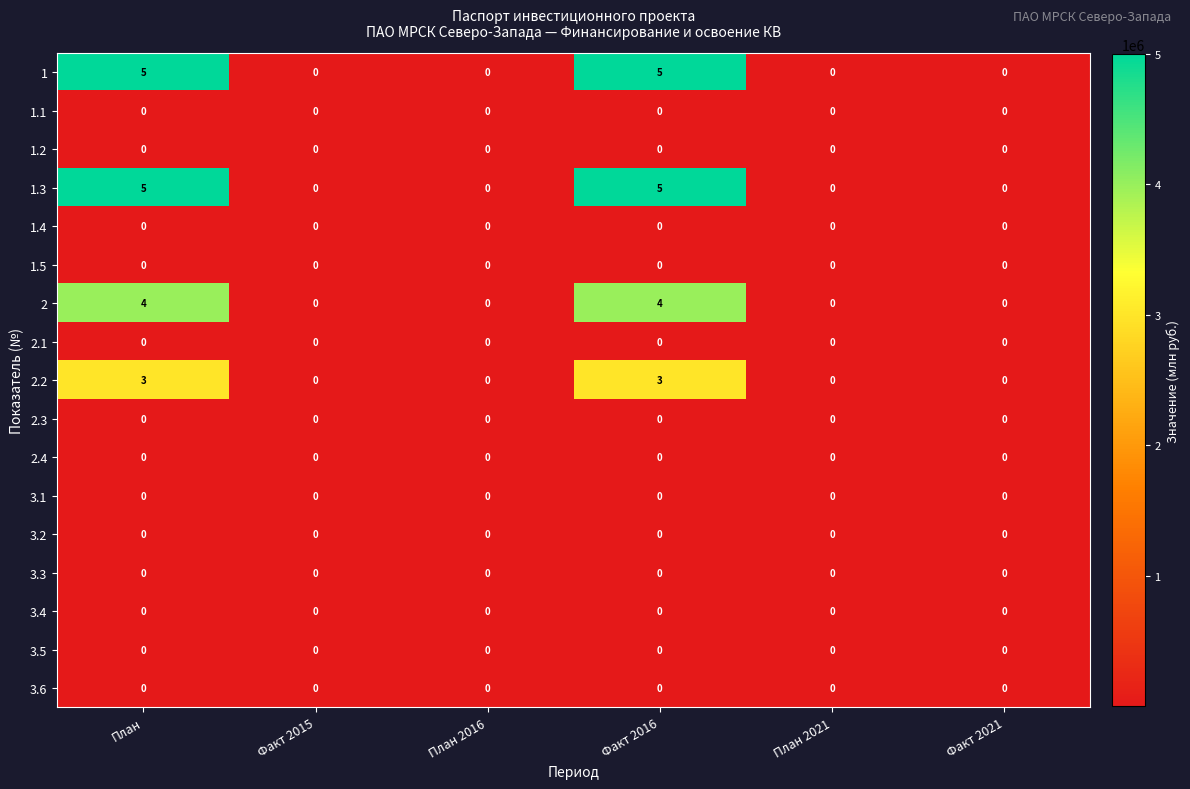

What is the total value across all series at План?

17